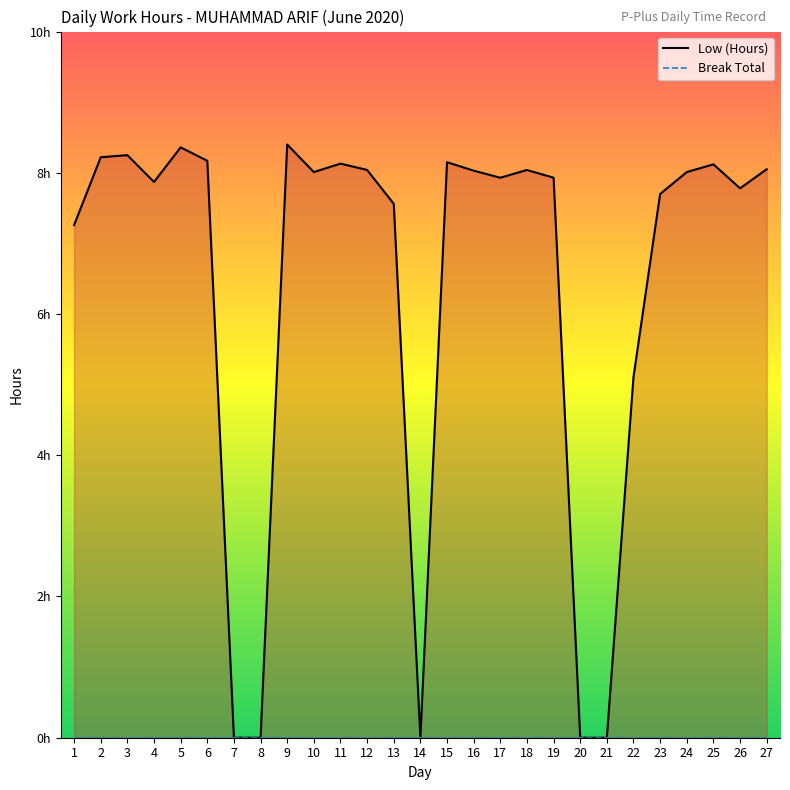

At how many categories does at least one series exceed 3?

22